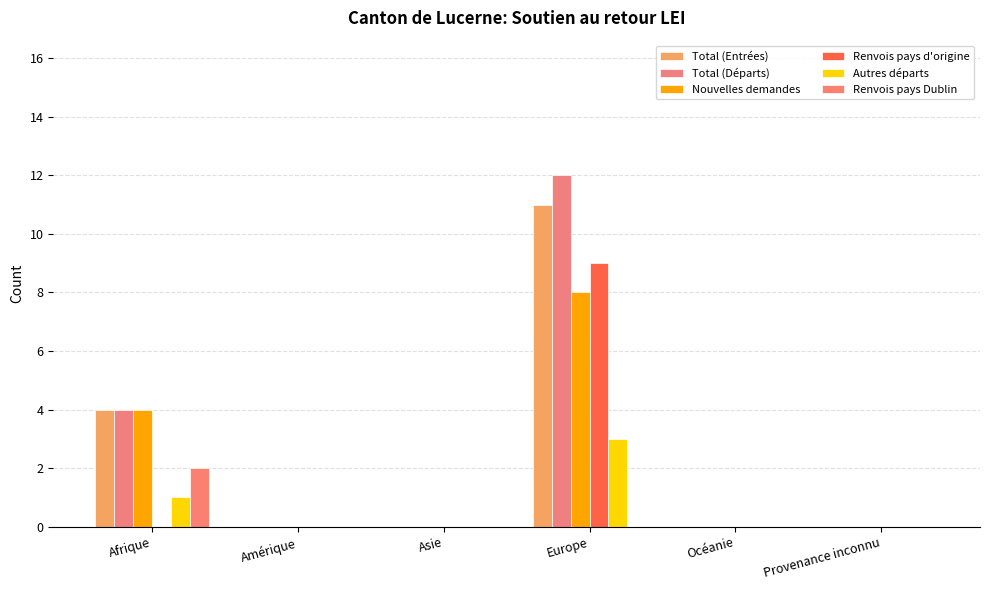

Which series changed the most between Amérique and Asie?

Total (Entrées)